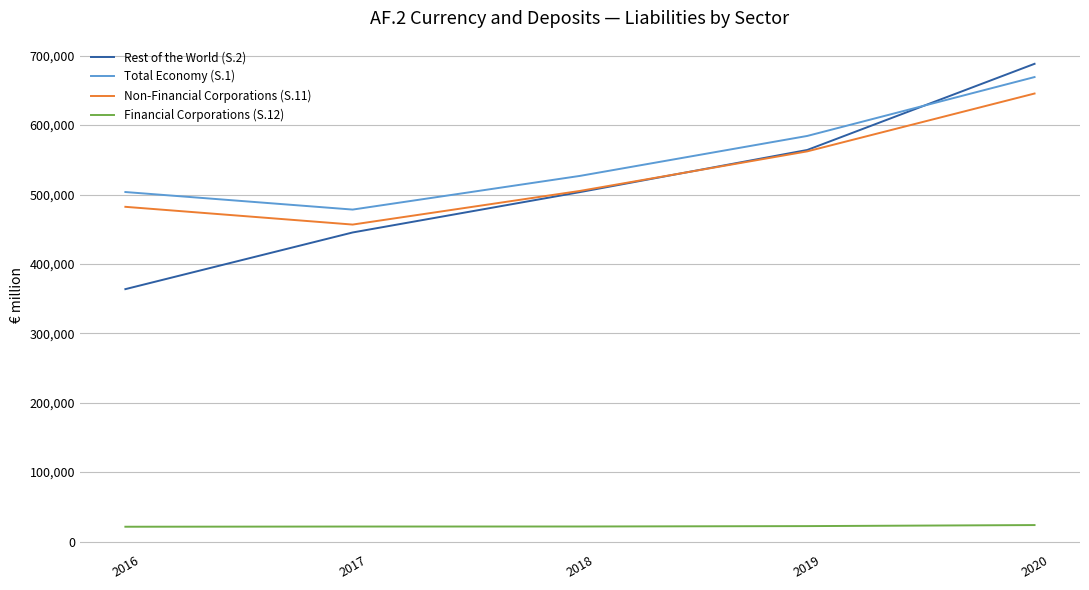

Between 2017 and 2020, which series saw the biggest shift?

Rest of the World (S.2)